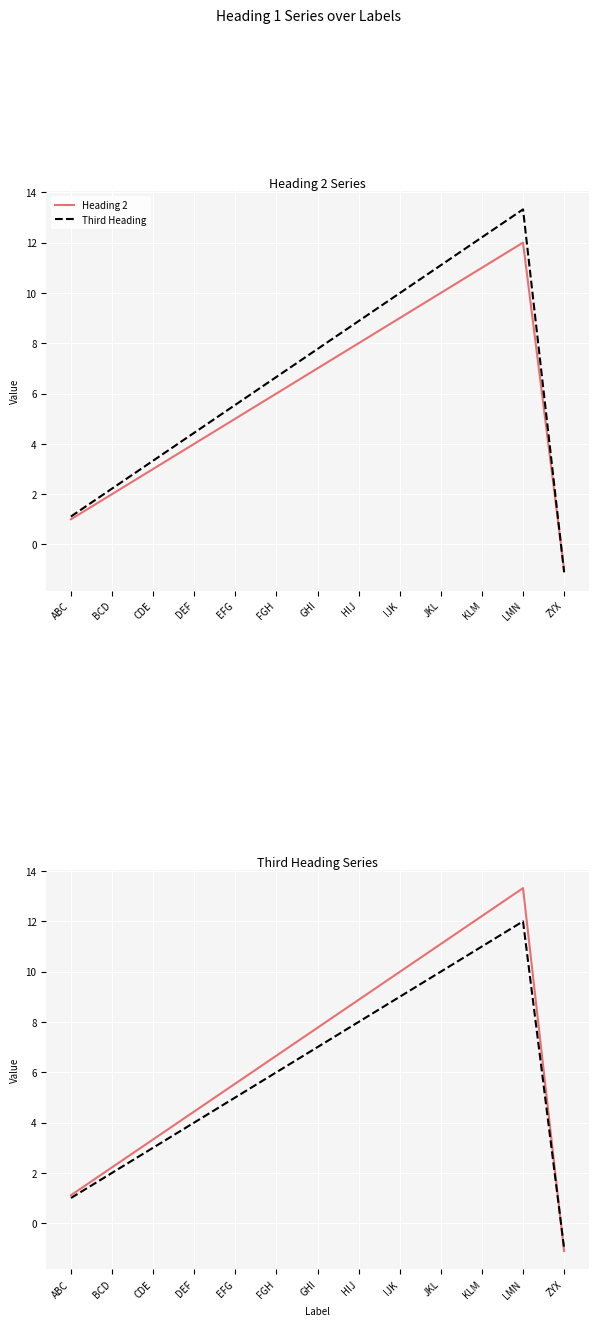

What are all the series names shown in the legend?

Heading 2, Third Heading